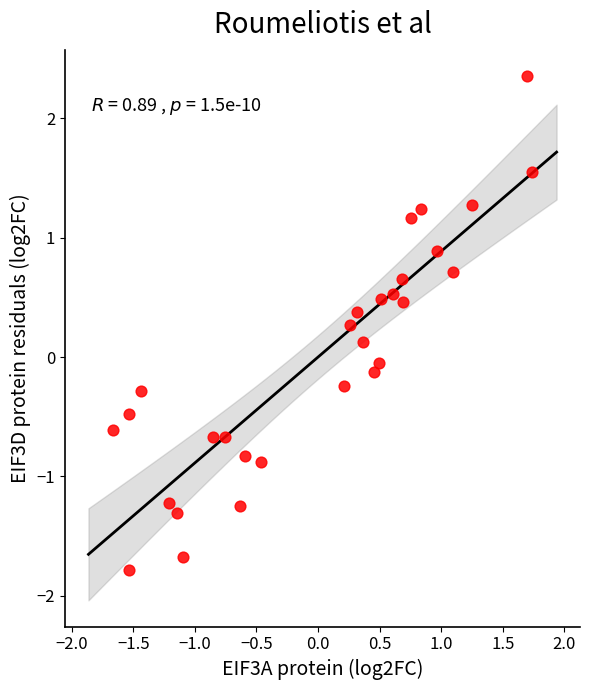

What is the range of Y values (max minus min)?

4.1